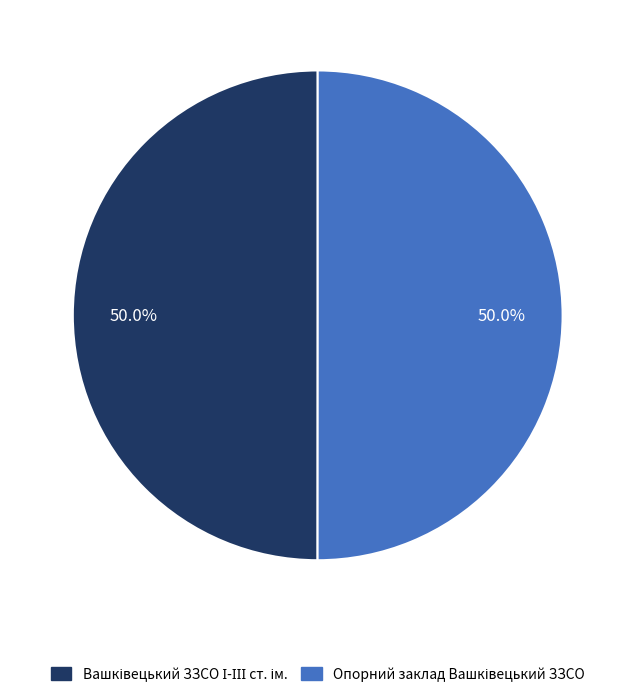

How many segments does this pie chart have?

2